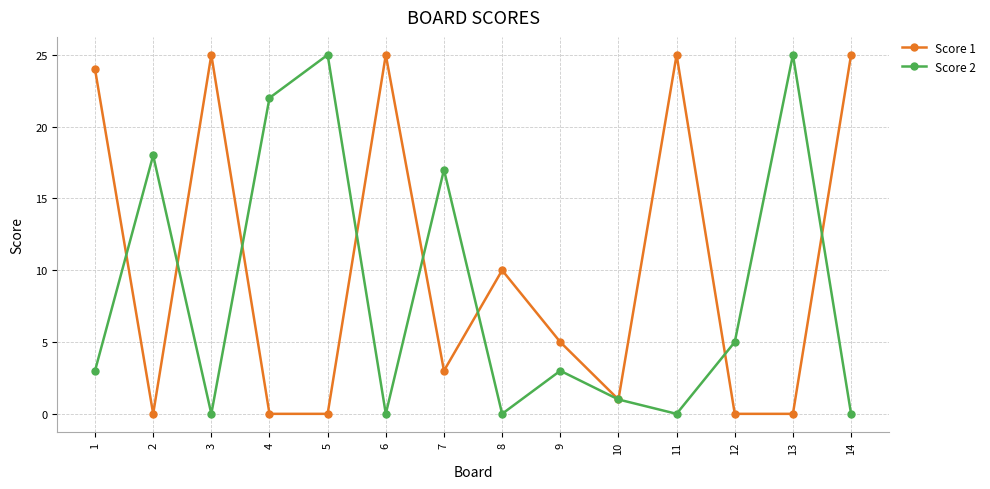

What is the greatest value displayed?

25